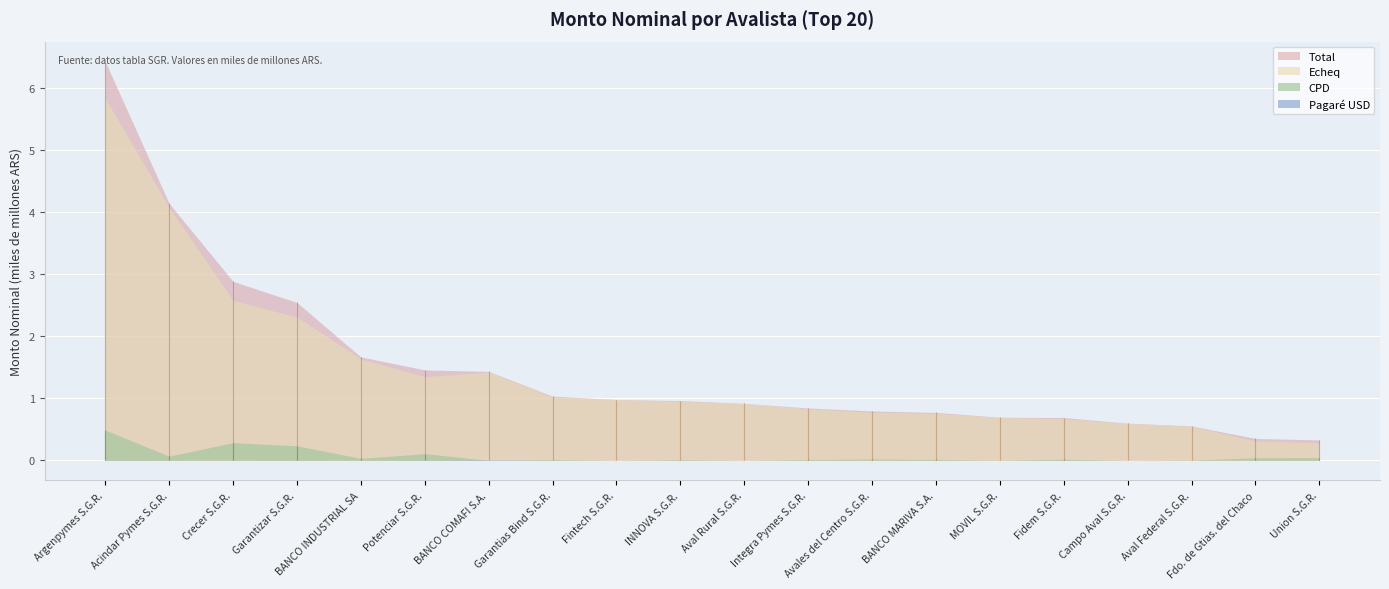

What is the minimum value for Echeq?

285271693.4